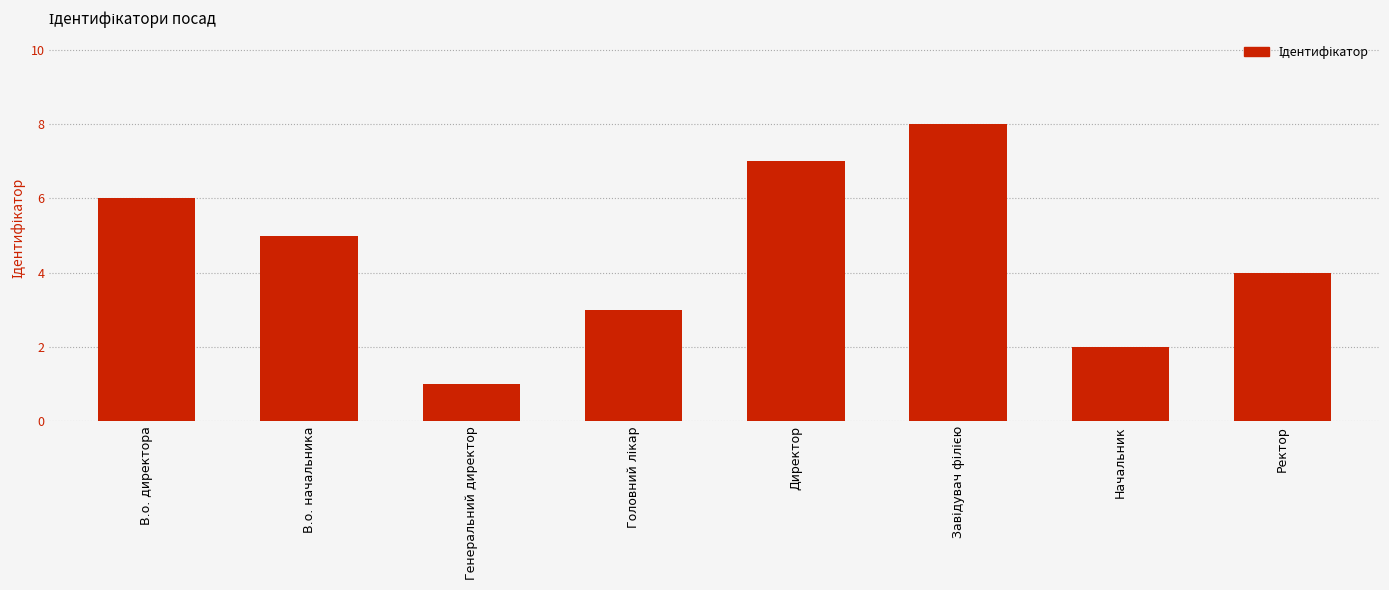

Is it true that the value at В.о. начальника is 3?

False